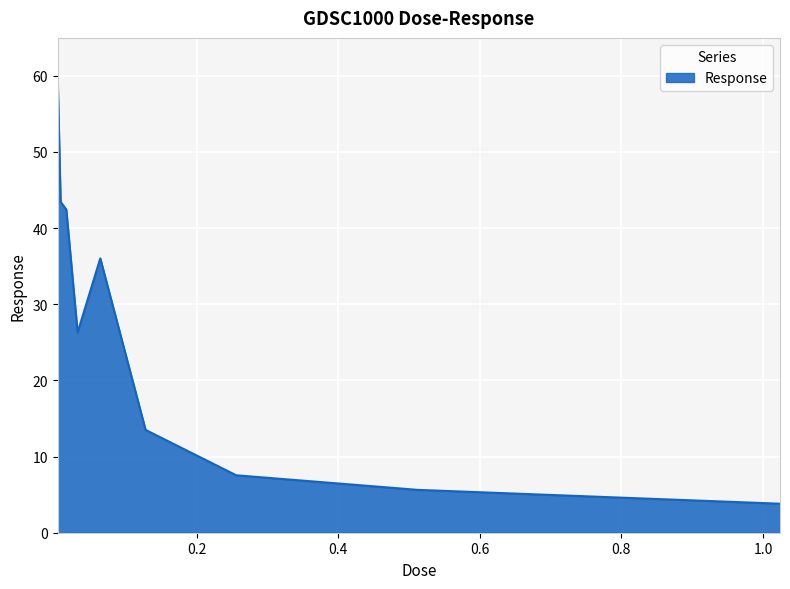

What is the maximum value shown in the chart?

59.1